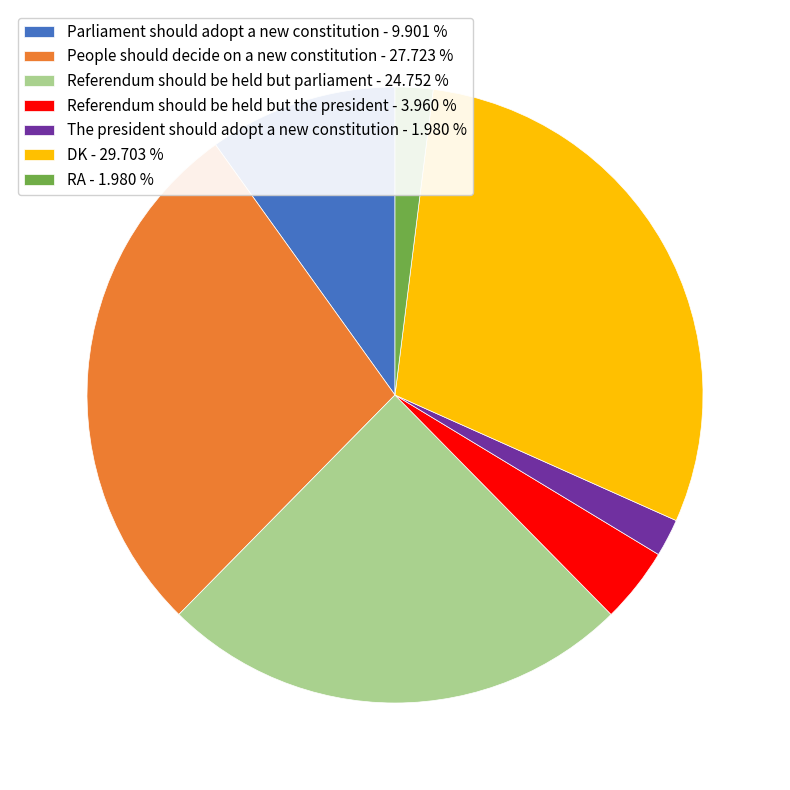

Which has a higher value, The president should adopt a new constitution - 1.980 % or Referendum should be held but parliament - 24.752 %?

Referendum should be held but parliament - 24.752 %